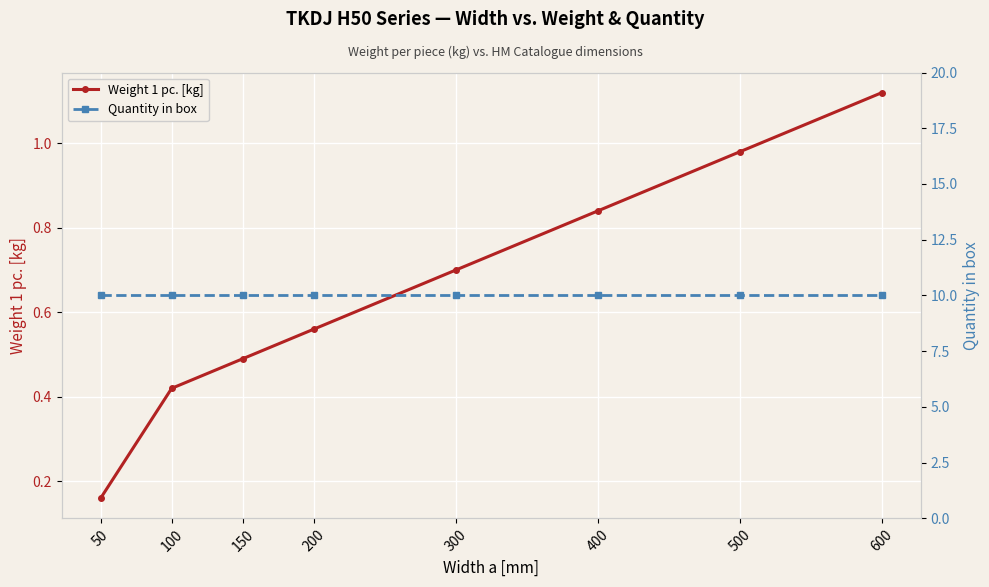

What is the difference between the second highest and minimum values in the Weight 1 pc. [kg] series?

0.8